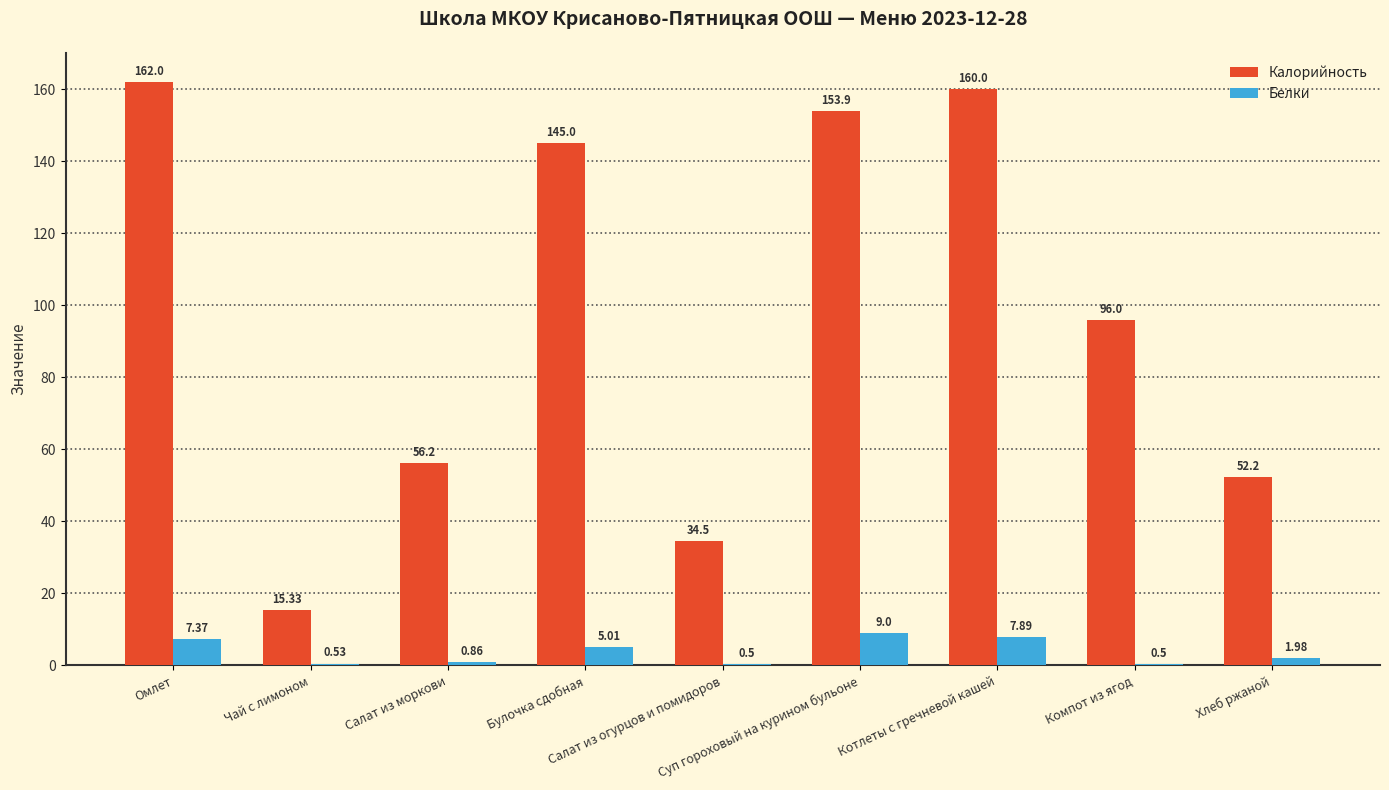

Which series has the largest total across all categories?

Калорийность